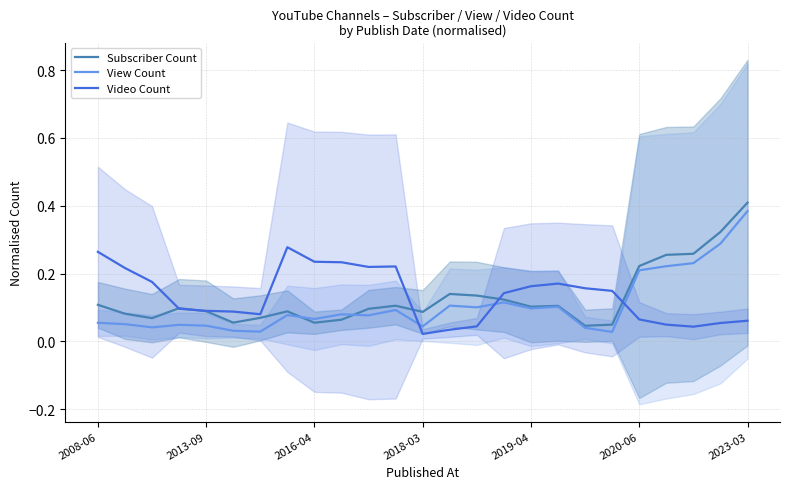

What are all the series names shown in the legend?

Subscriber Count, View Count, Video Count